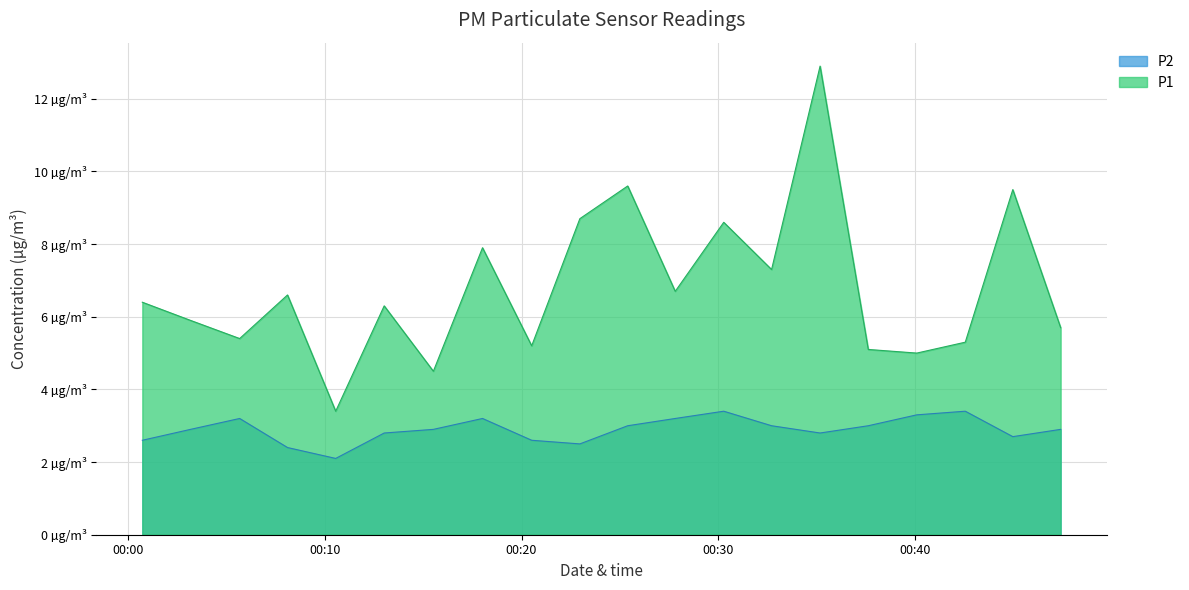

Between 2023-08-31T00:40:06 and 2023-08-31T00:47:25, which series saw the biggest shift?

P1